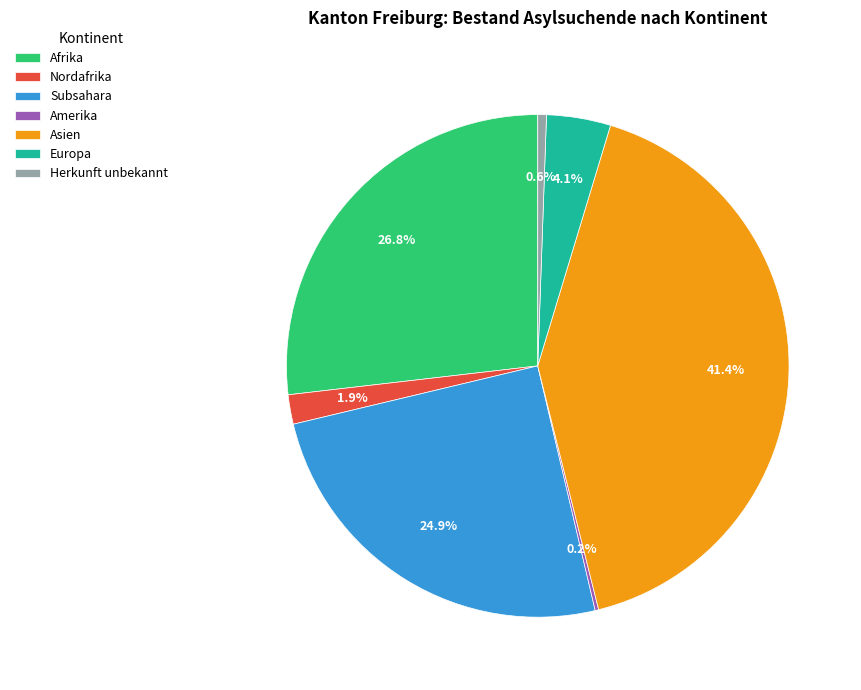

What percentage is NOT represented by Europa?

95.9%